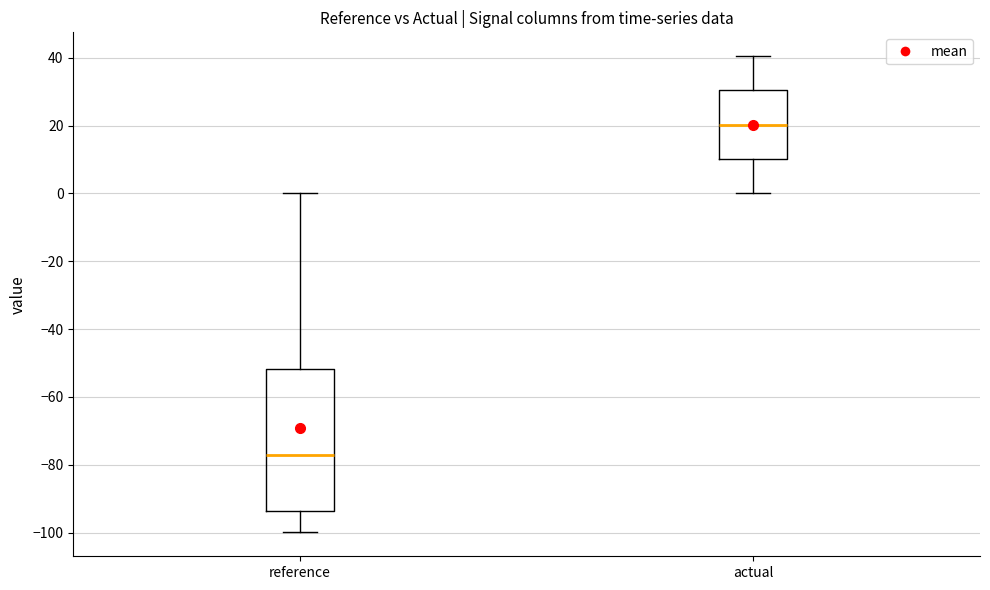

Where does the median line of the box for reference sit on the y-axis? The values are not printed on the chart, so give them approximately, as read against the axis.

-78